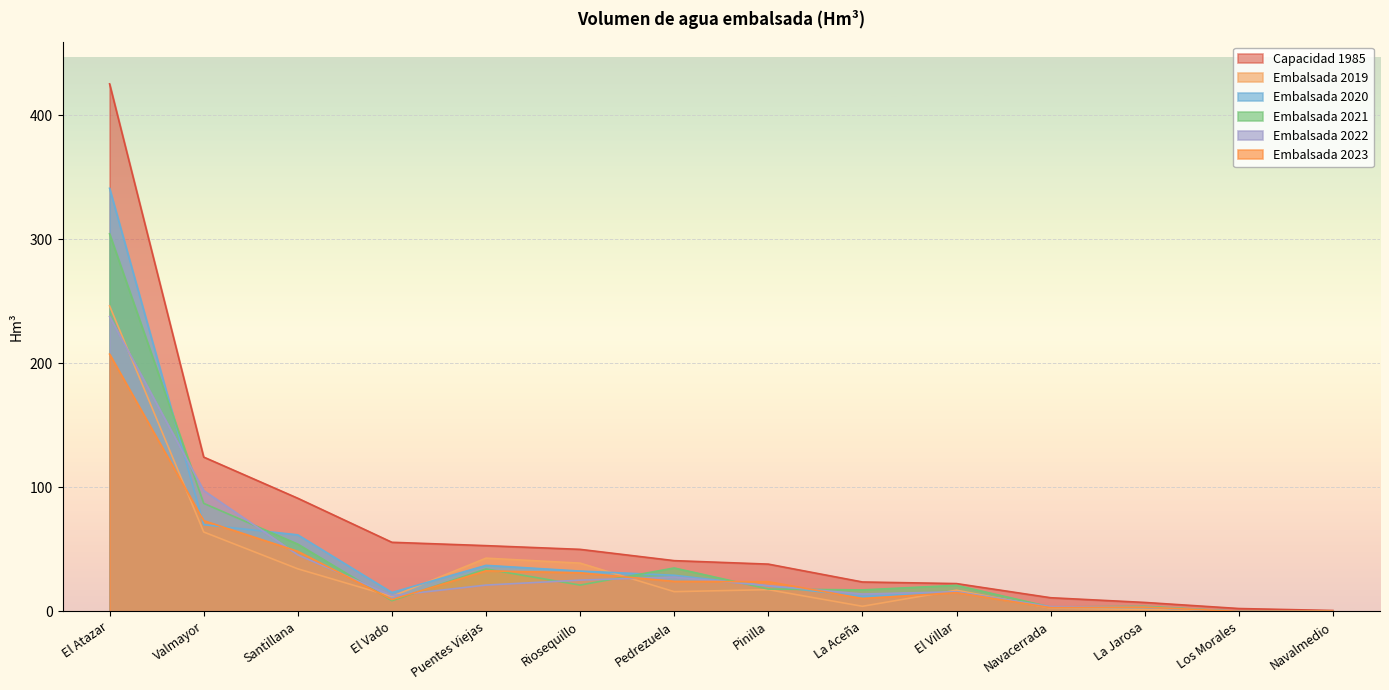

At which category is the sum across all series the highest?

El Atazar